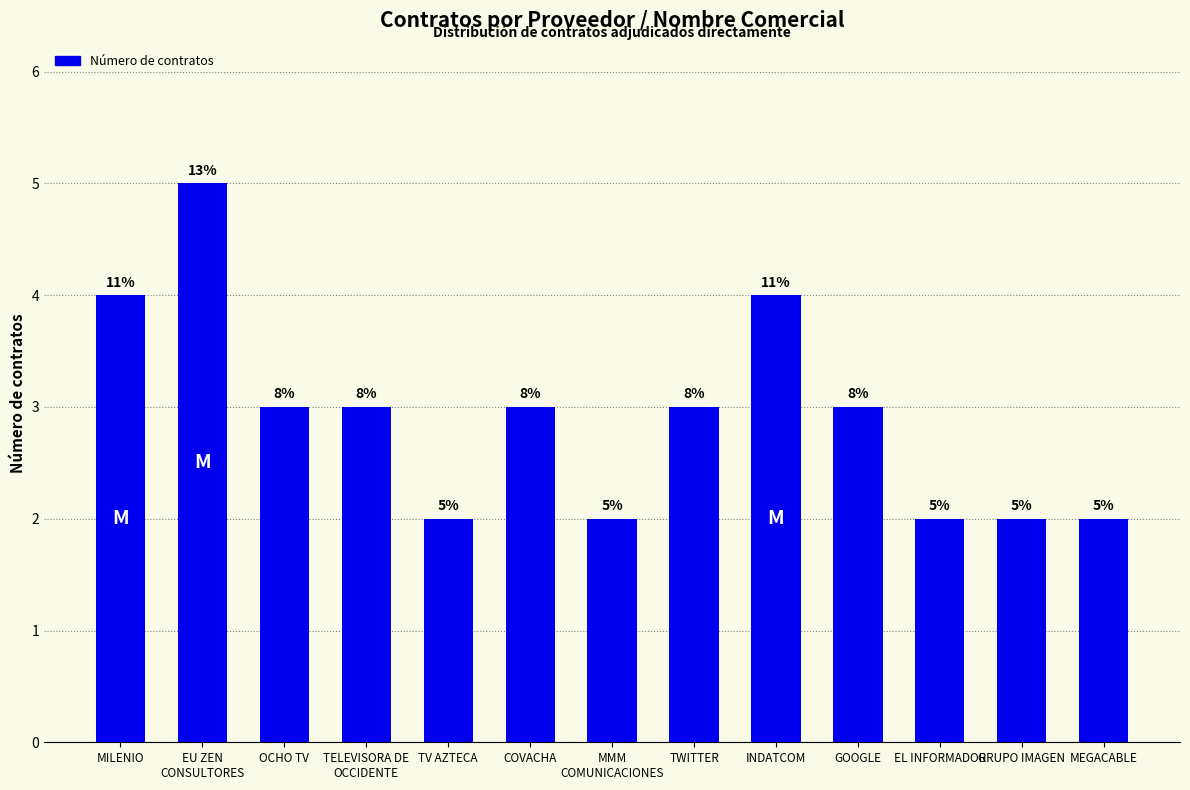

At which category does the chart reach its peak across all series?

EU ZEN
CONSULTORES